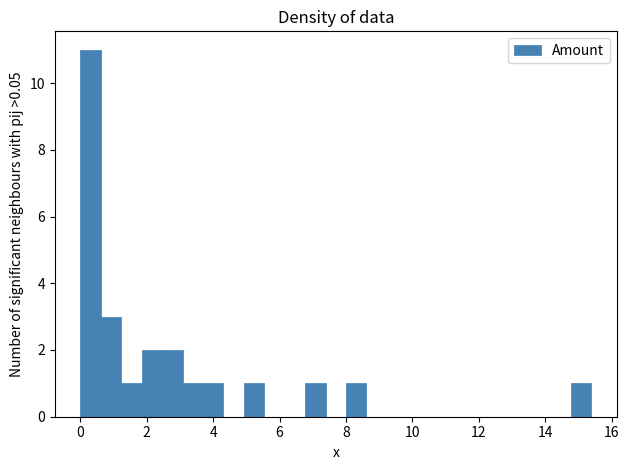

Around what value on the x-axis is the tallest bar? Give the approximate position of its centre, as read against the axis.

0.4